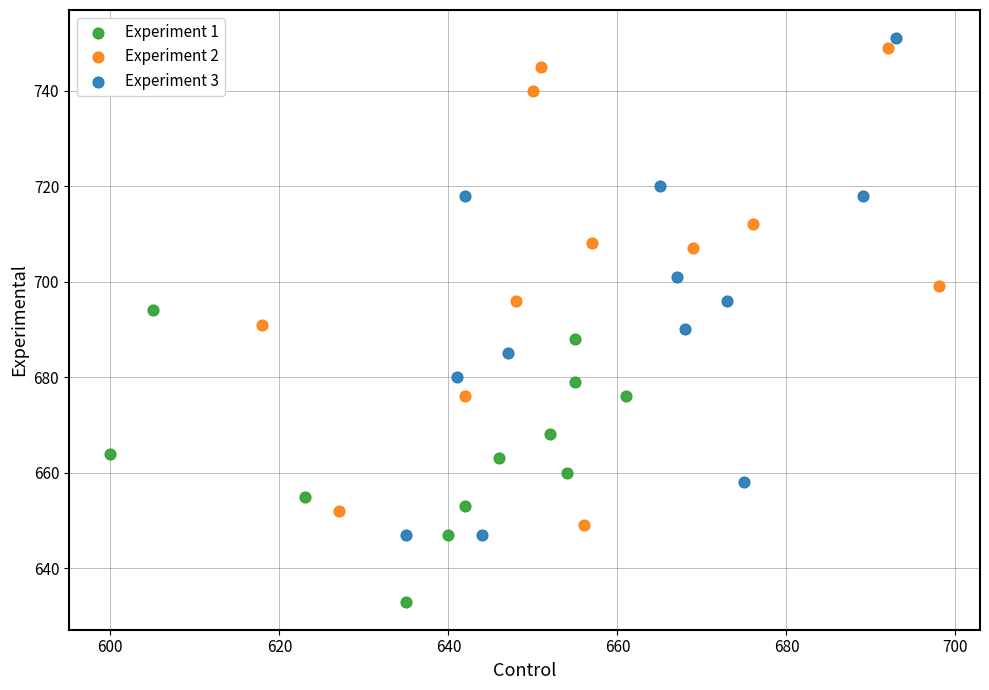

Which series reaches the minimum Y coordinate?

Experiment 1